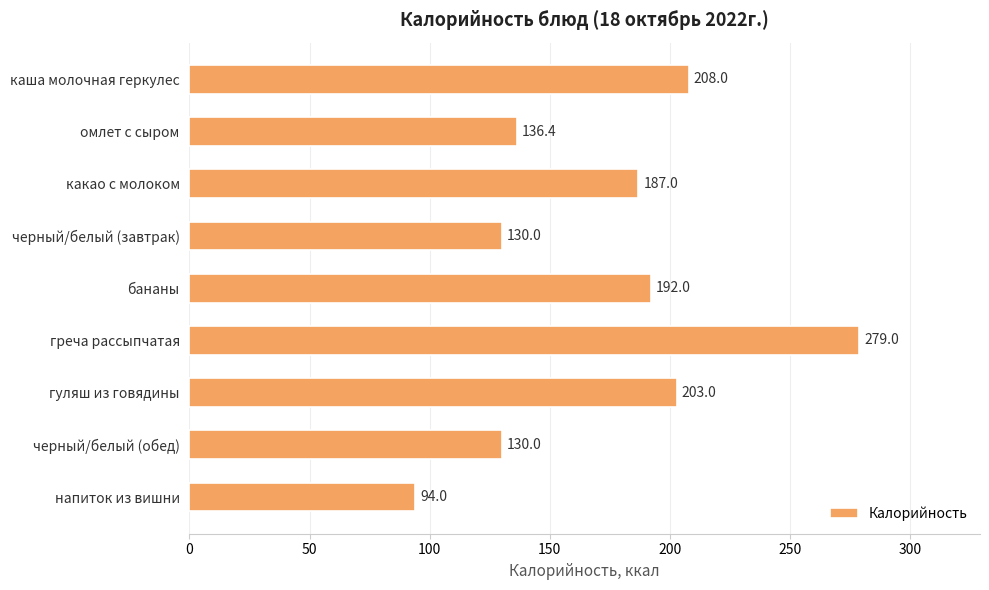

What is the change in value from черный/белый (завтрак) to греча рассыпчатая?

+149.0